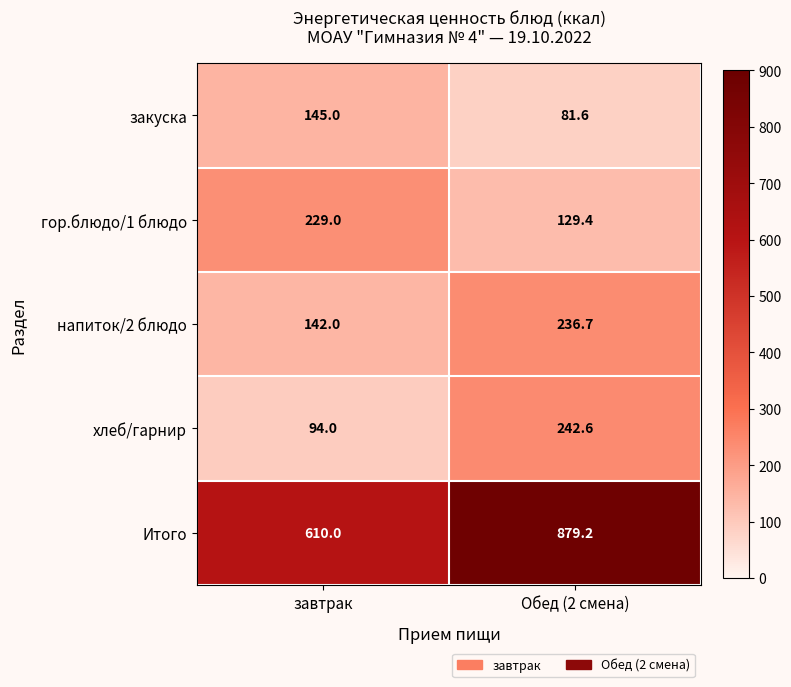

True or false: Итого has a value of 879.2 at Обед (2 смена).

True